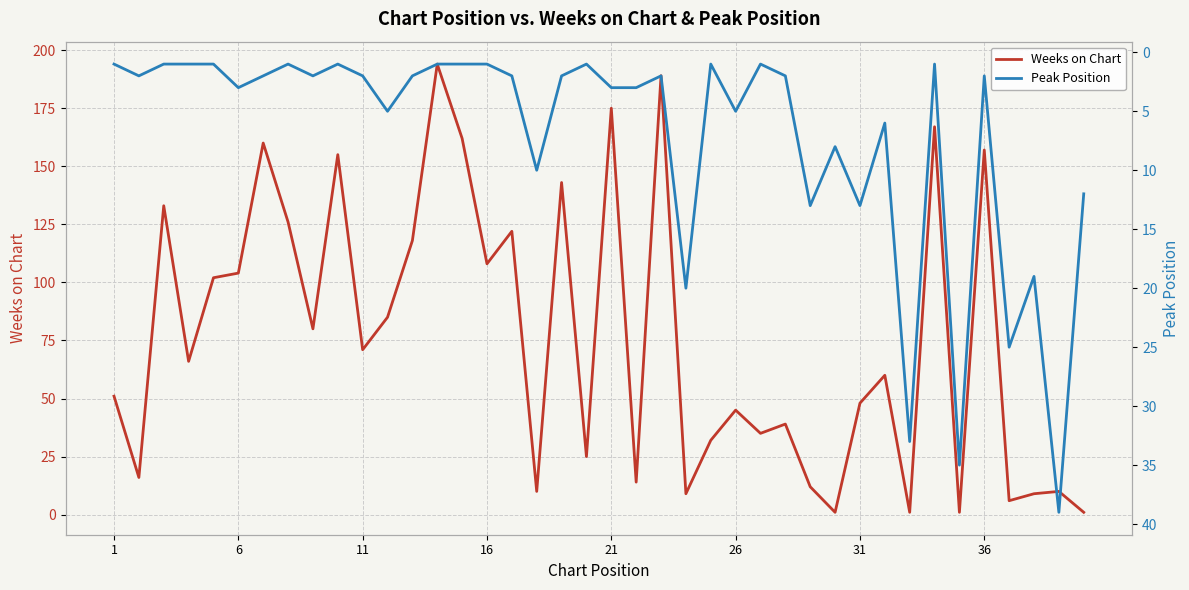

Is this an area chart (filled region under the line)?

No